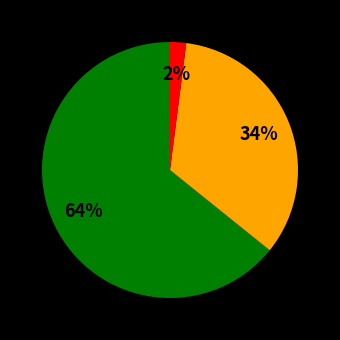

Does any single category account for the majority?

Yes